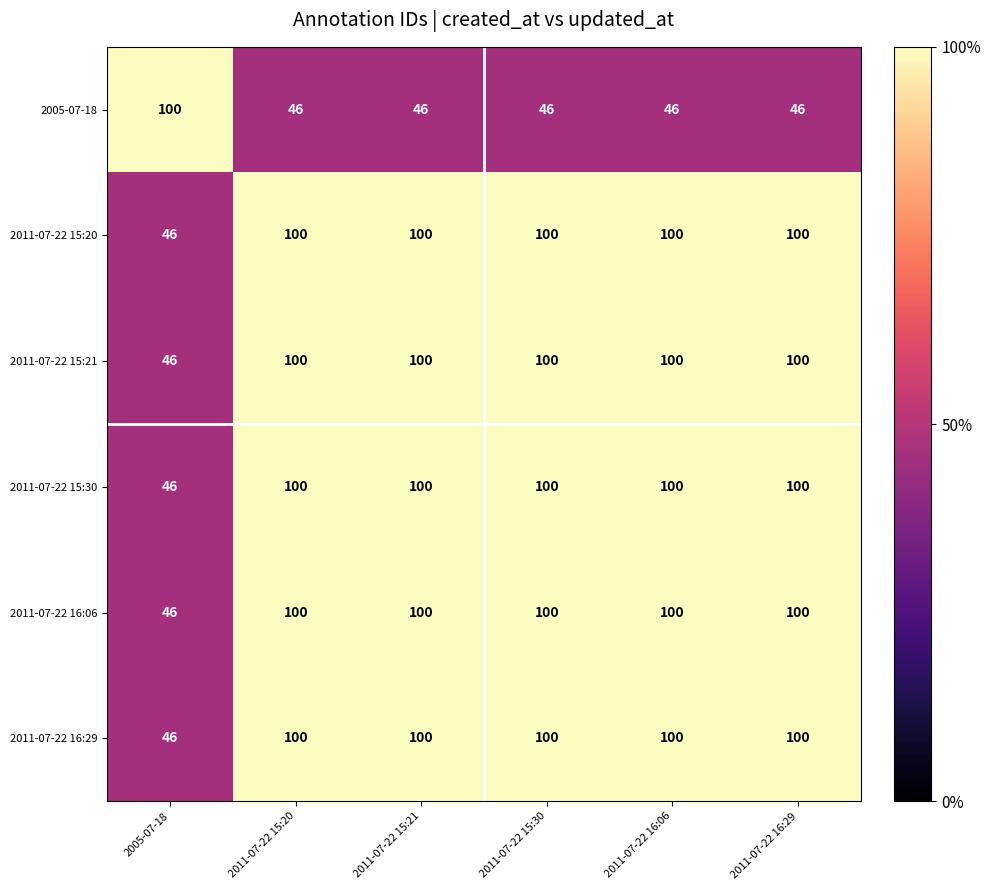

True or false: 2011-07-22 16:06 has a value of 61 at 2011-07-22 15:30.

False